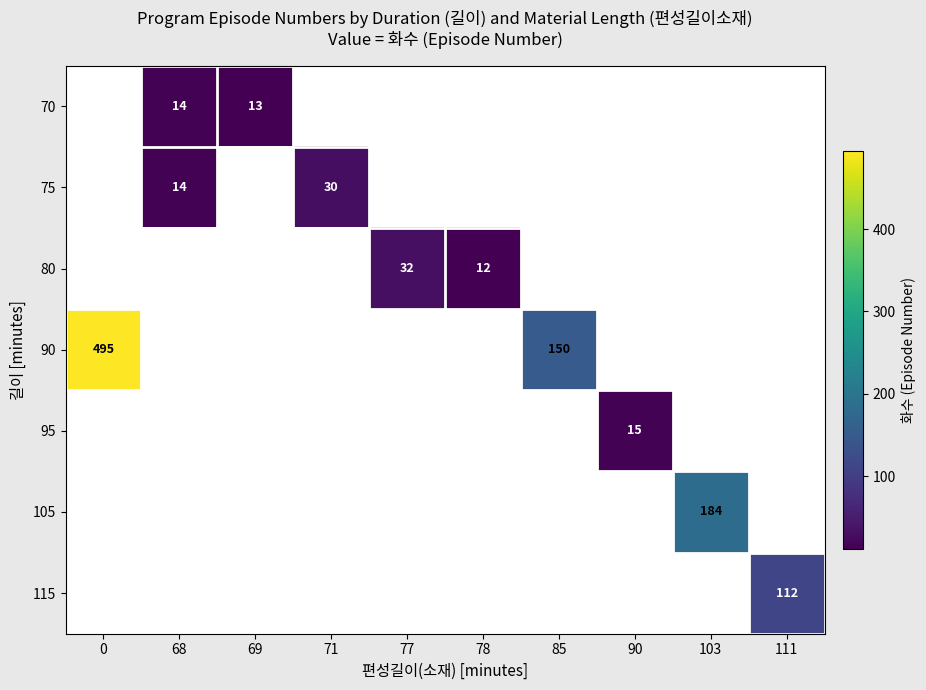

Is it true that 105 equals 184 at 103?

True